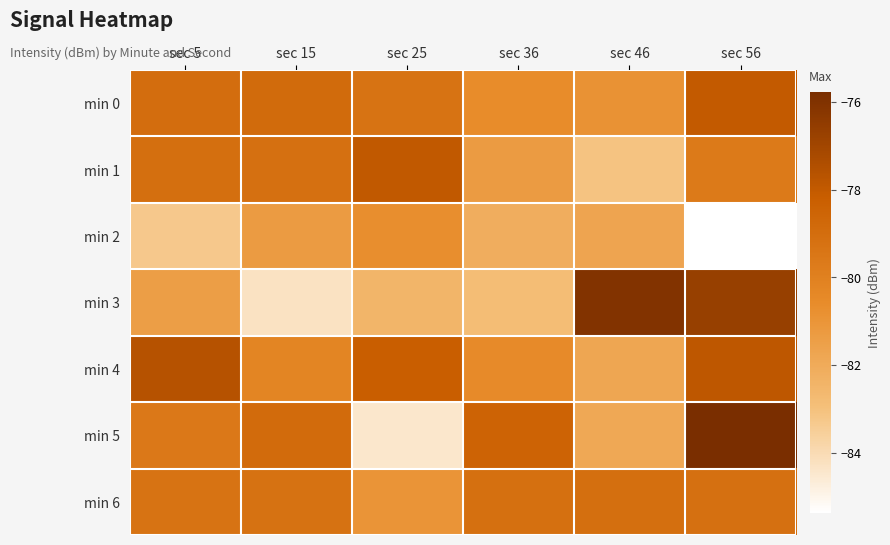

Which category has the highest value across all series?

sec 56